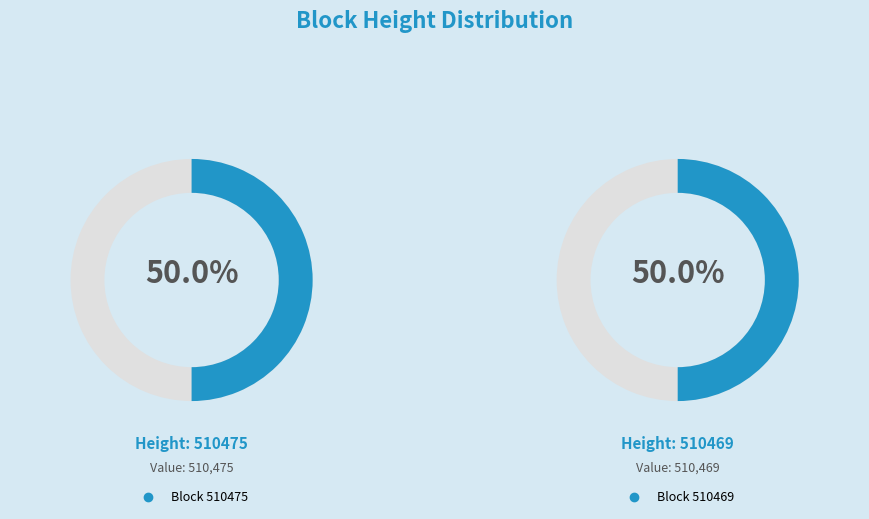

What percentage is the 510469 slice, to the nearest percent?

50%